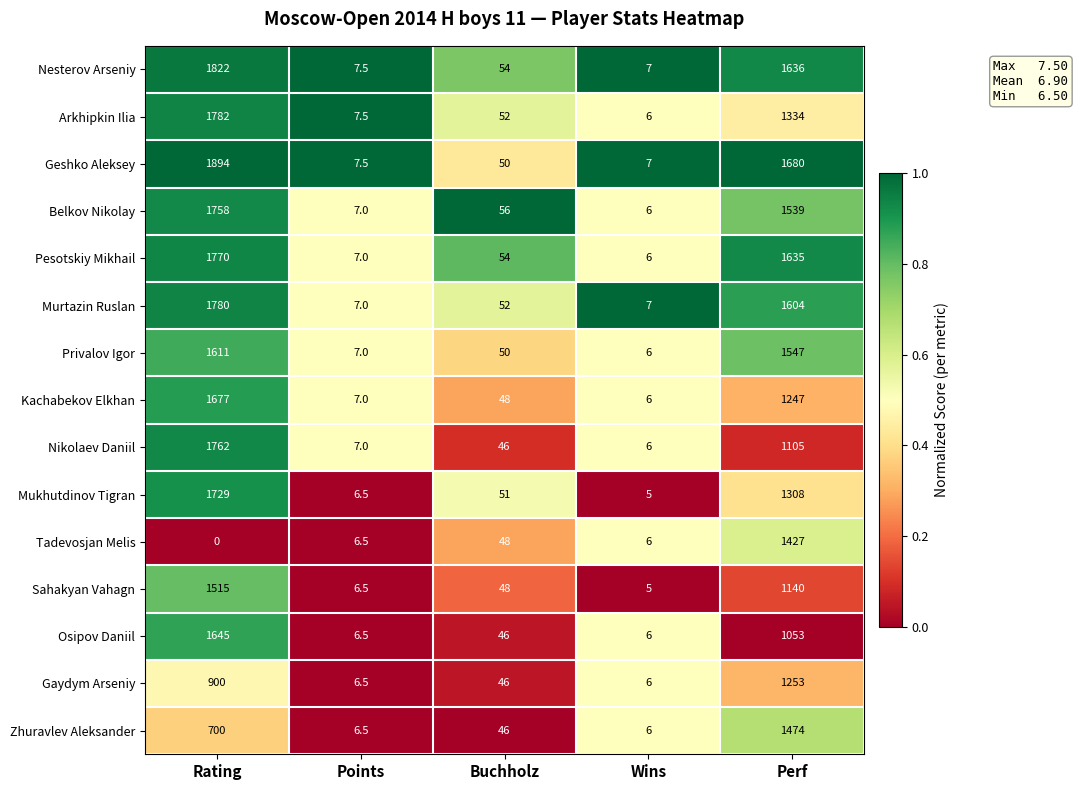

Is it true that Privalov Igor equals 6.0 at Wins?

True